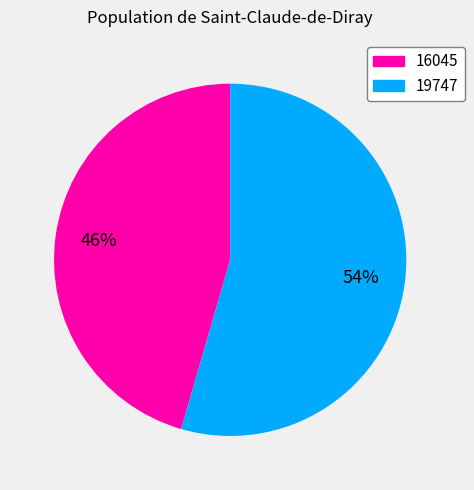

Between 19747 and 16045, which is larger?

19747